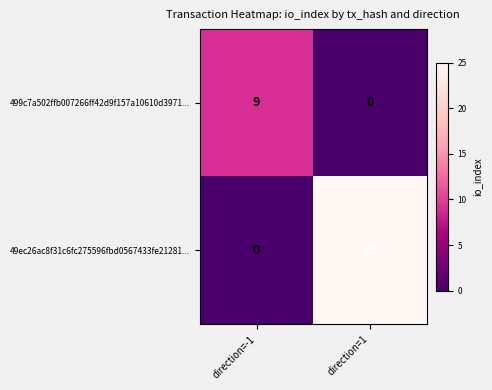

Rank the series by their maximum value, from highest to lowest.

49ec26ac8f31c6fc275596fbd0567433fe21281..., 499c7a502ffb007266ff42d9f157a10610d3971...